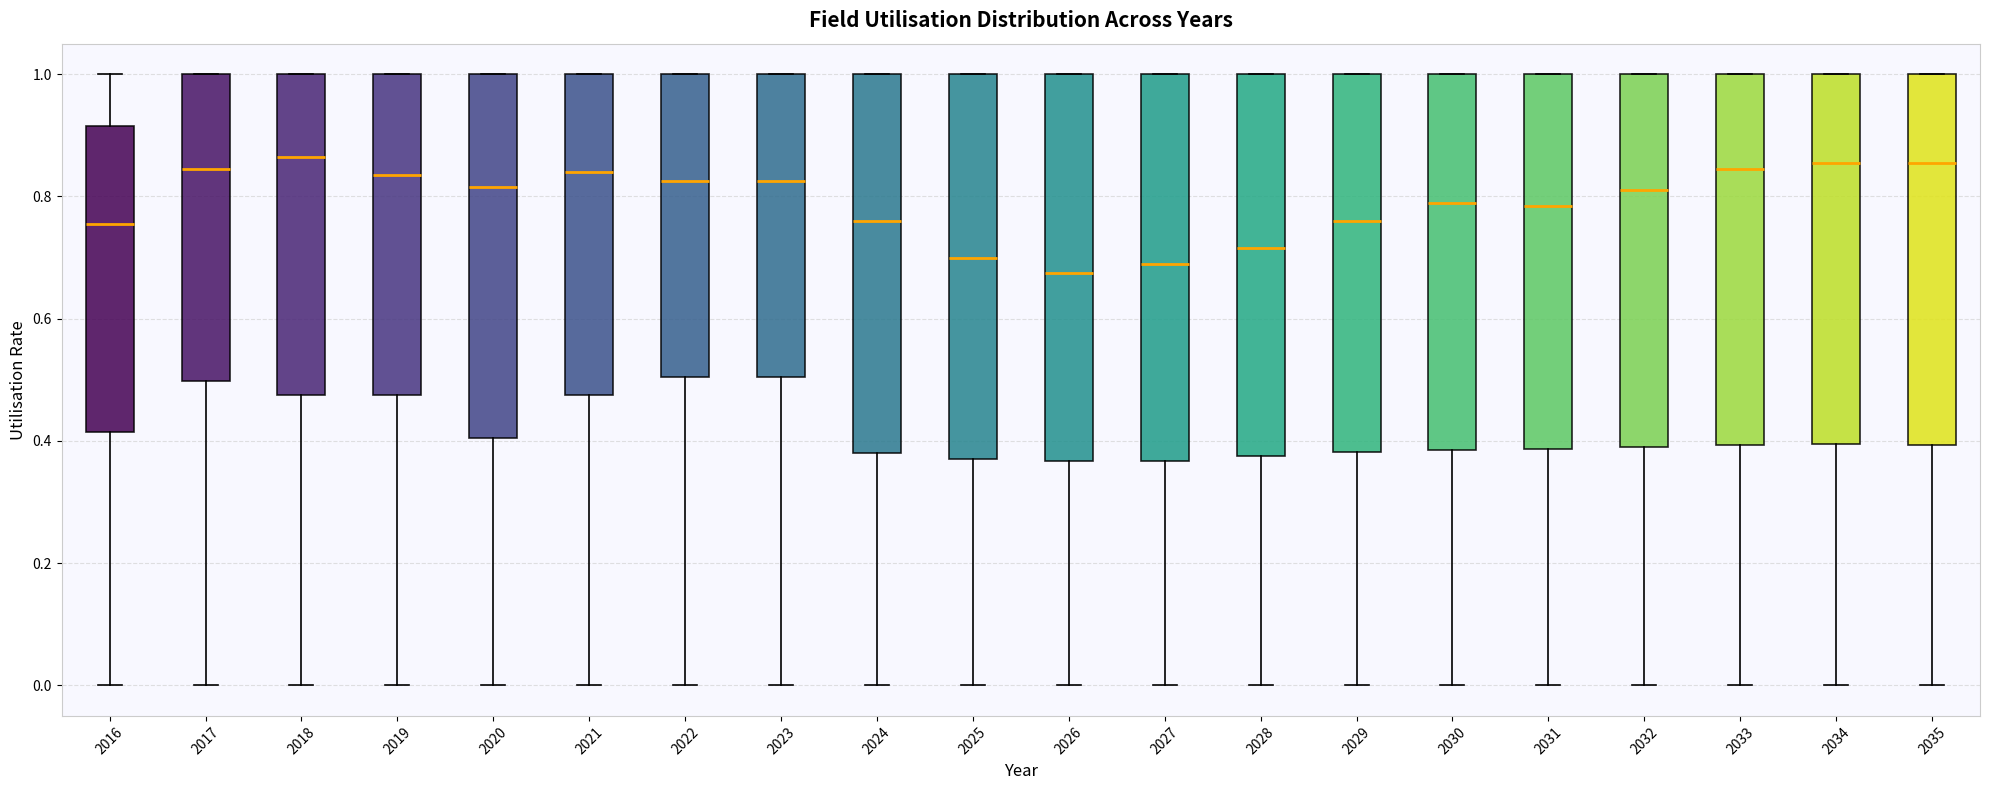

Reading left to right, transcribe this box plot: for each box, give where its median line is, the range the box spans, and where its two whiskers end, as read against the y-axis. The values are not printed on the chart, so give them approximately, as read against the axis.

2016: median 0.76, box 0.42 to 0.92, whiskers 0.00 to 1.00
2017: median 0.84, box 0.50 to 1.00, whiskers 0.00 to 1.00
2018: median 0.86, box 0.48 to 1.00, whiskers 0.00 to 1.00
2019: median 0.84, box 0.48 to 1.00, whiskers 0.00 to 1.00
2020: median 0.82, box 0.40 to 1.00, whiskers 0.00 to 1.00
2021: median 0.84, box 0.48 to 1.00, whiskers 0.00 to 1.00
2022: median 0.82, box 0.50 to 1.00, whiskers 0.00 to 1.00
2023: median 0.82, box 0.50 to 1.00, whiskers 0.00 to 1.00
2024: median 0.76, box 0.38 to 1.00, whiskers 0.00 to 1.00
2025: median 0.70, box 0.38 to 1.00, whiskers 0.00 to 1.00
2026: median 0.68, box 0.36 to 1.00, whiskers 0.00 to 1.00
2027: median 0.70, box 0.36 to 1.00, whiskers 0.00 to 1.00
2028: median 0.72, box 0.38 to 1.00, whiskers 0.00 to 1.00
2029: median 0.76, box 0.38 to 1.00, whiskers 0.00 to 1.00
2030: median 0.80, box 0.38 to 1.00, whiskers 0.00 to 1.00
2031: median 0.78, box 0.38 to 1.00, whiskers 0.00 to 1.00
2032: median 0.82, box 0.40 to 1.00, whiskers 0.00 to 1.00
2033: median 0.84, box 0.40 to 1.00, whiskers 0.00 to 1.00
2034: median 0.86, box 0.40 to 1.00, whiskers 0.00 to 1.00
2035: median 0.86, box 0.40 to 1.00, whiskers 0.00 to 1.00